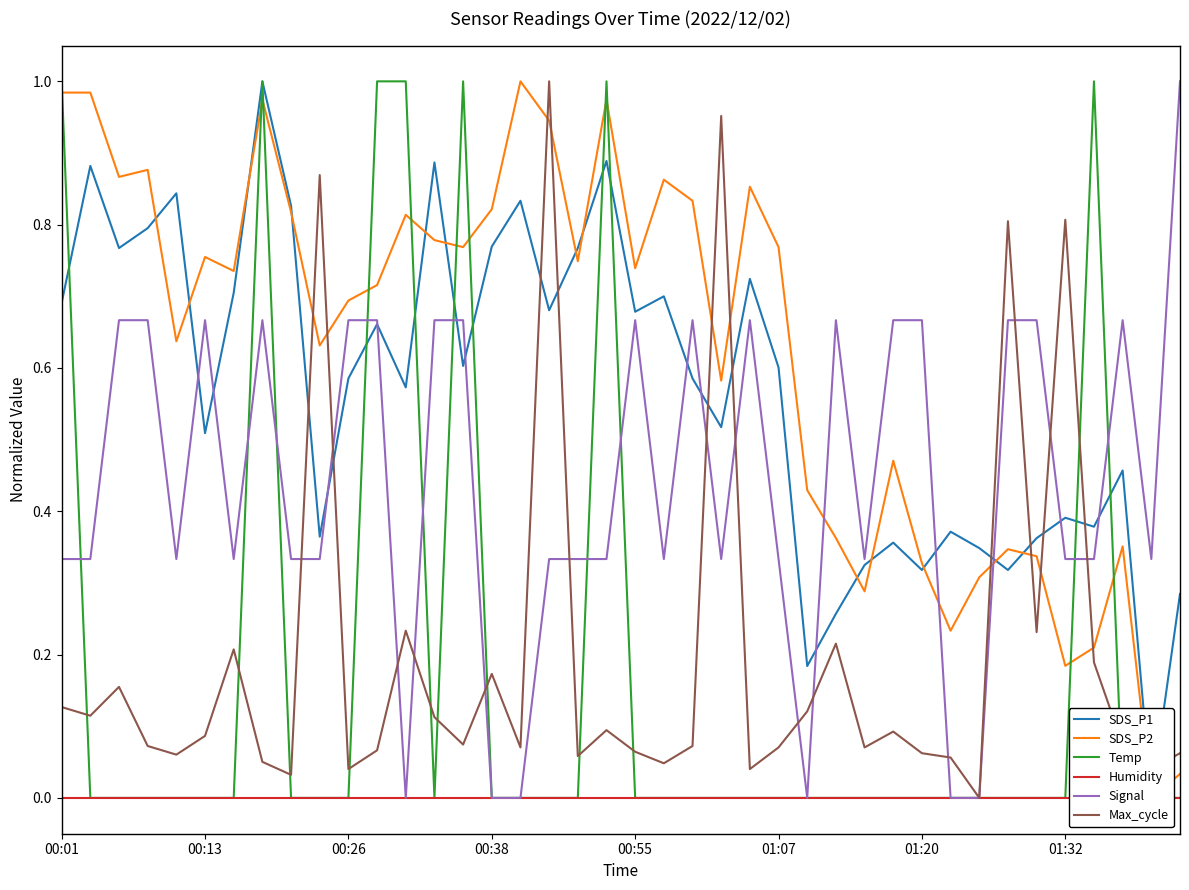

What position from the right is 29?

11